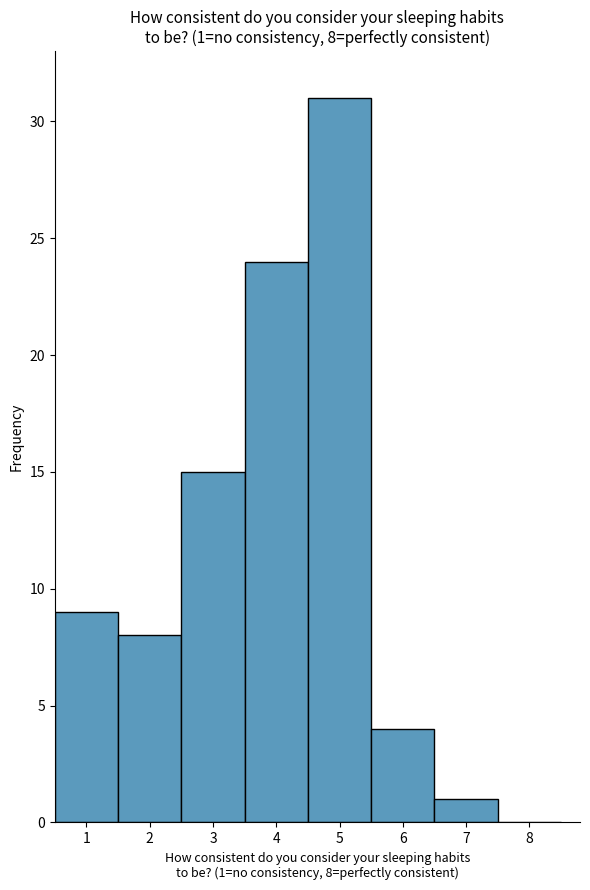

Which range on the x-axis has the tallest bar?

4.5 to 5.5